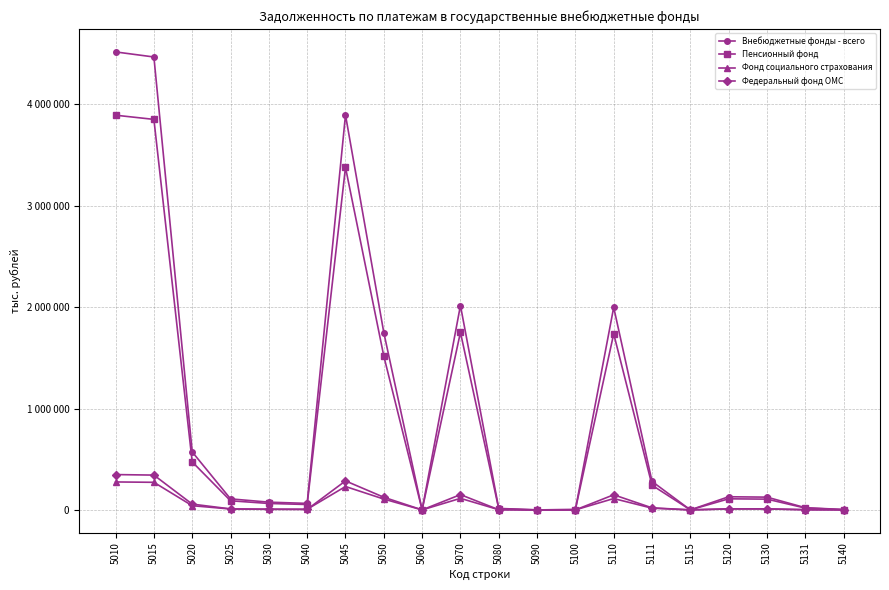

Is this an area chart (filled region under the line)?

No